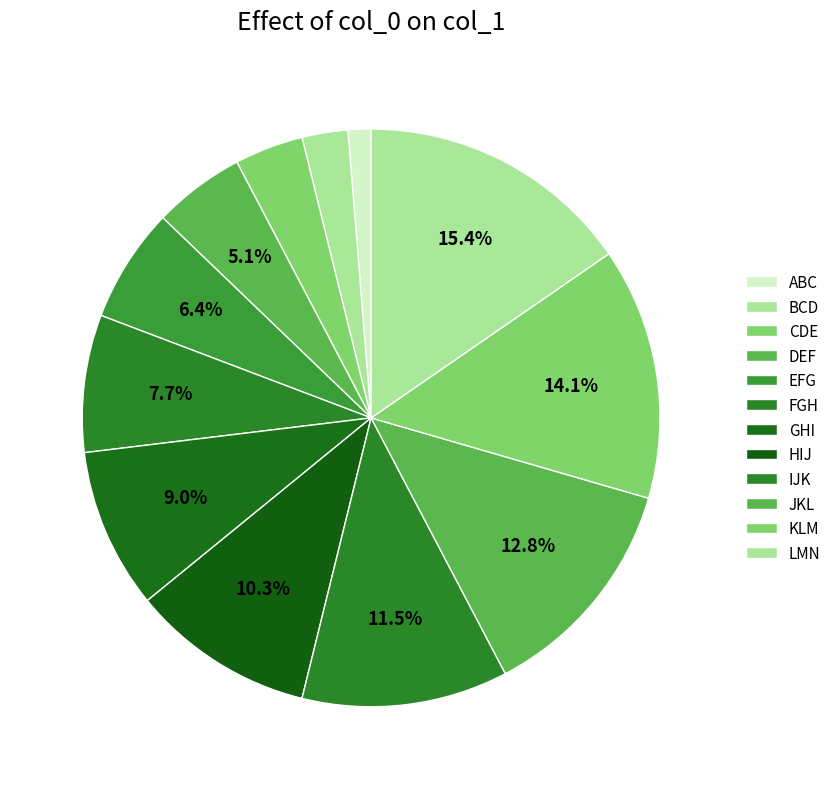

To the nearest percent, what is the difference between the largest and smallest slice percentages?

14%